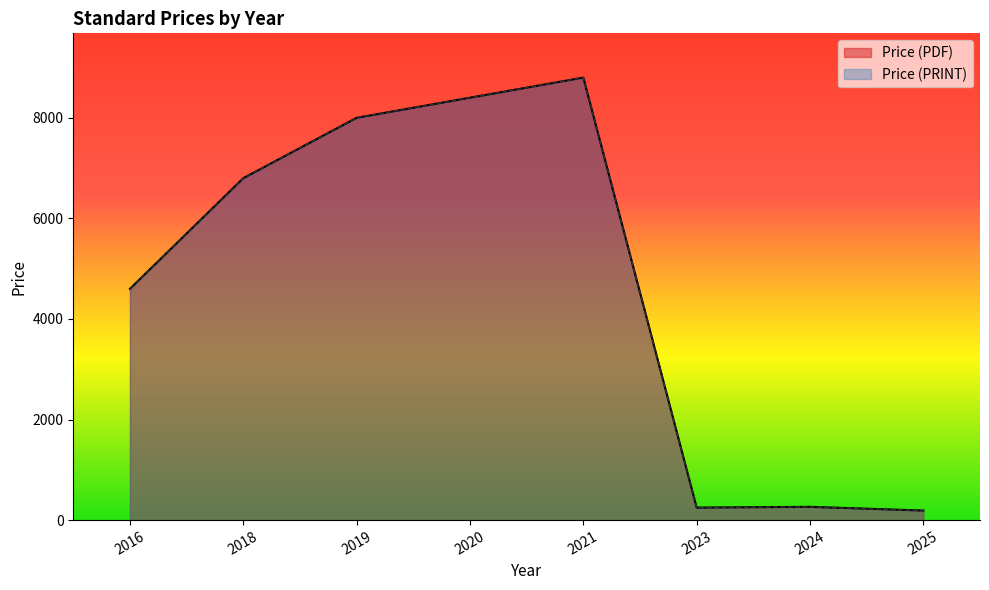

True or false: Price (PDF) and Price (PRINT) cross at least once.

False